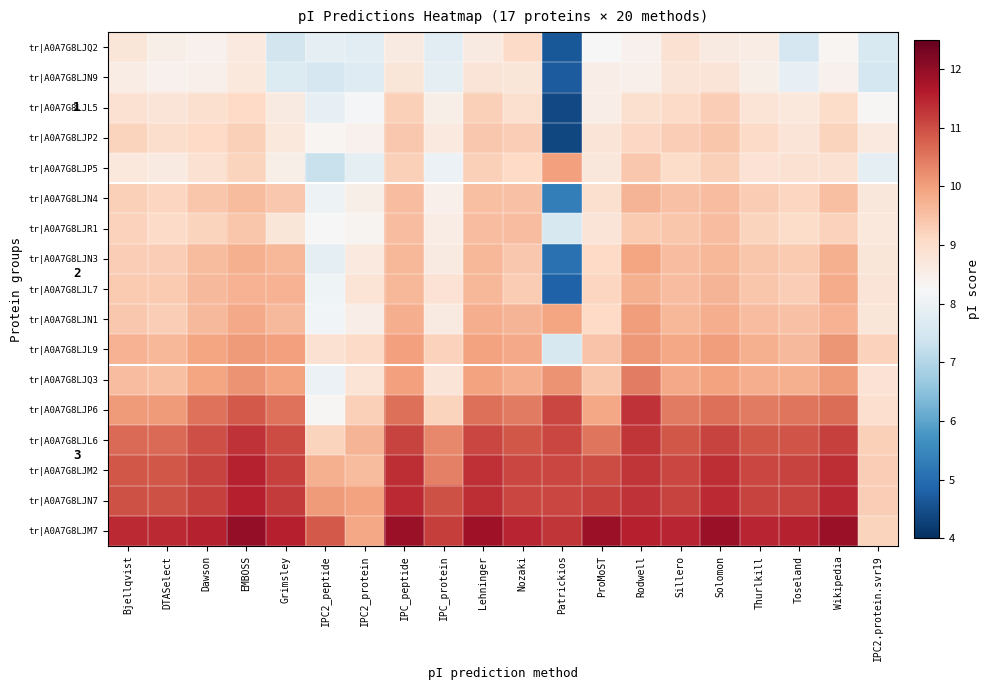

Count the number of data series in this chart.

17